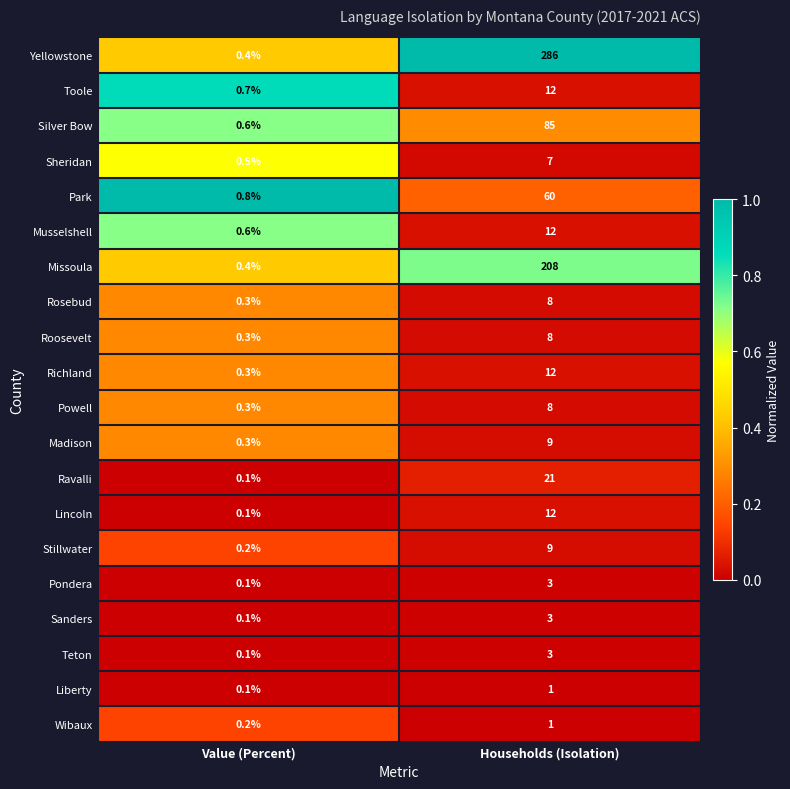

List the labels in order of Sheridan value, largest first.

Households (Isolation), Value (Percent)